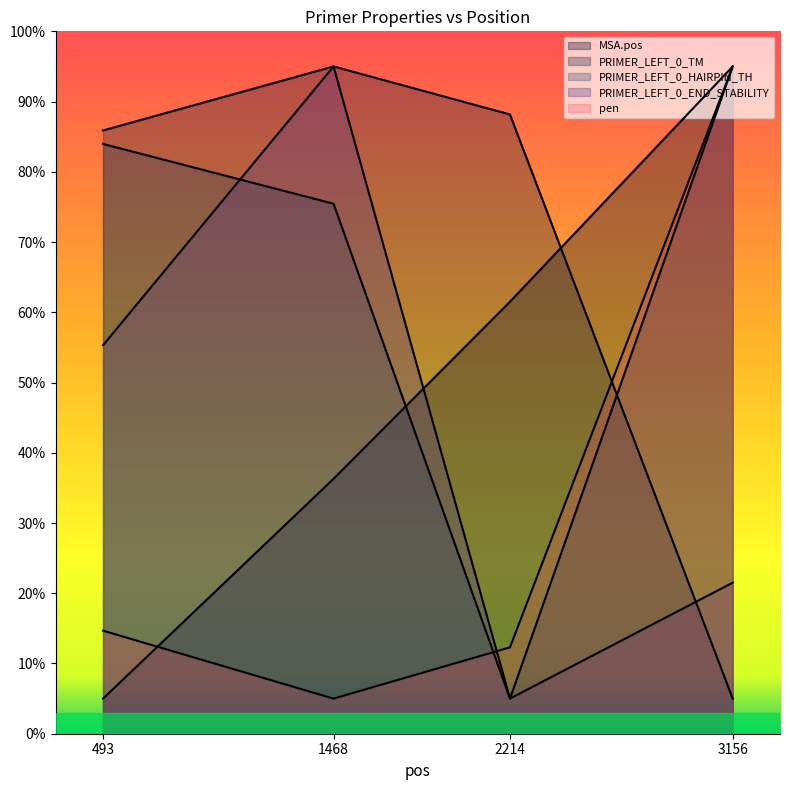

Reading right to left, what are all the values shown in this chart?

MSA.pos: 95.0	61.5	36.3	5.0
PRIMER_LEFT_0_TM: 5.0	88.2	95.0	85.9
PRIMER_LEFT_0_HAIRPIN_TH: 95.0	5.0	75.5	84.0
PRIMER_LEFT_0_END_STABILITY: 21.5	5.0	95.0	55.3
pen: 95.0	12.3	5.0	14.7